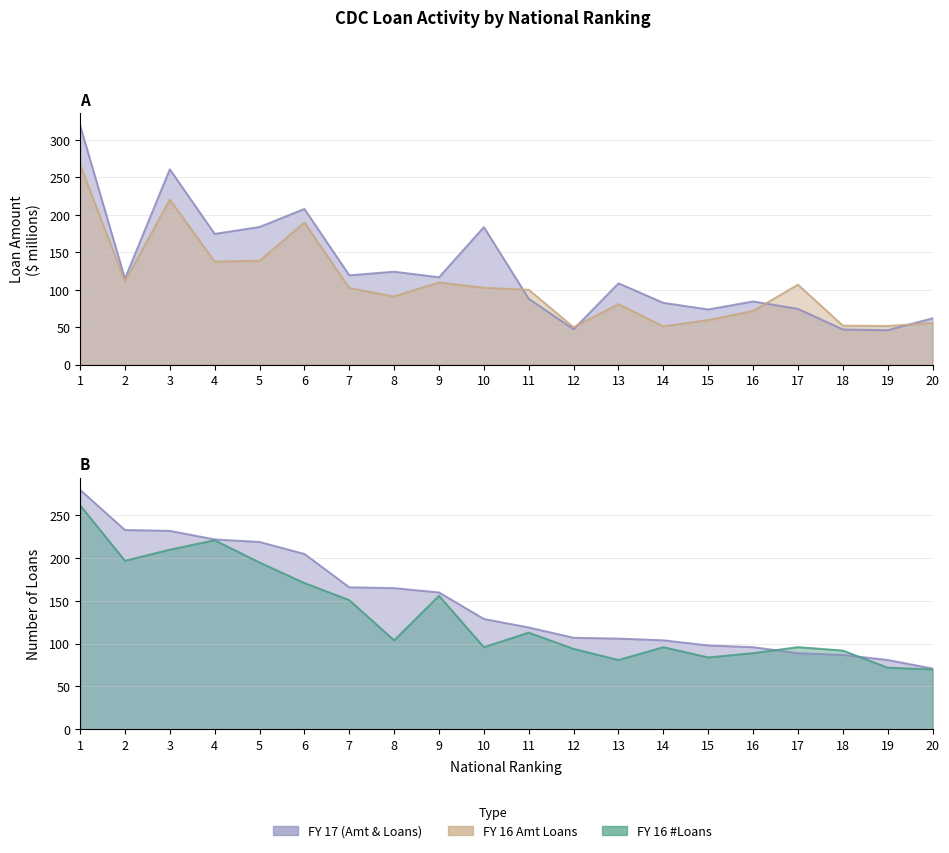

Reading left to right, list all the values displayed in this chart.

FY 17 $Amt Loans: 1=319.7	2=114.8	3=260.9	4=174.6	5=183.8	6=208.0	7=119.3	8=124.2	9=116.7	10=183.7	11=88.0	12=47.3	13=108.6	14=82.6	15=73.7	16=84.4	17=74.5	18=47.1	19=46.0	20=61.9
FY 16 $Amt Loans: 1=267.2	2=111.0	3=220.3	4=137.7	5=138.8	6=189.8	7=102.3	8=91.2	9=109.9	10=102.7	11=100.0	12=50.0	13=80.9	14=51.2	15=59.7	16=71.7	17=106.8	18=52.2	19=51.7	20=55.7
FY 17 #Loans: 1=280.0	2=233.0	3=232.0	4=222.0	5=219.0	6=205.0	7=166.0	8=165.0	9=160.0	10=129.0	11=119.0	12=107.0	13=106.0	14=104.0	15=98.0	16=96.0	17=89.0	18=87.0	19=81.0	20=71.0
FY 16 #Loans: 1=262.0	2=197.0	3=210.0	4=221.0	5=195.0	6=171.0	7=151.0	8=104.0	9=156.0	10=96.0	11=113.0	12=94.0	13=81.0	14=96.0	15=84.0	16=89.0	17=96.0	18=92.0	19=72.0	20=70.0